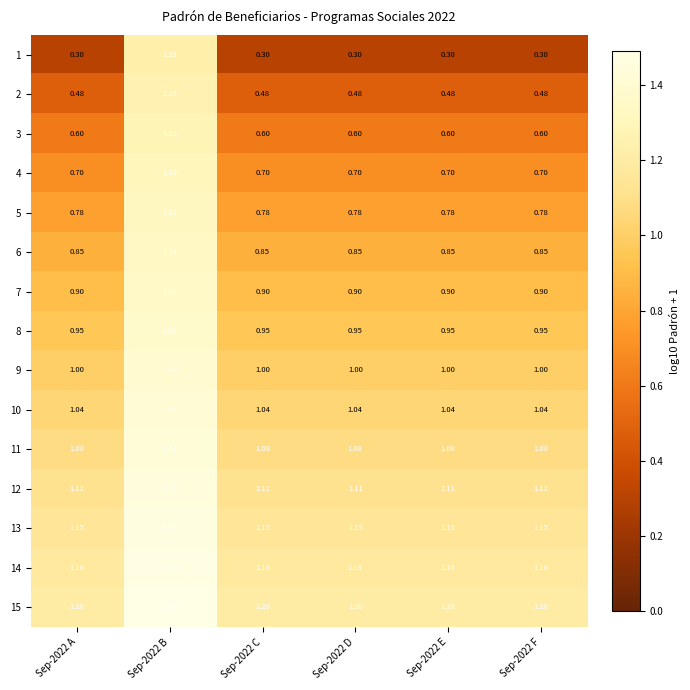

Is the value of 12 at Sep-2022 B greater than the value of 10 at Sep-2022 F?

Yes